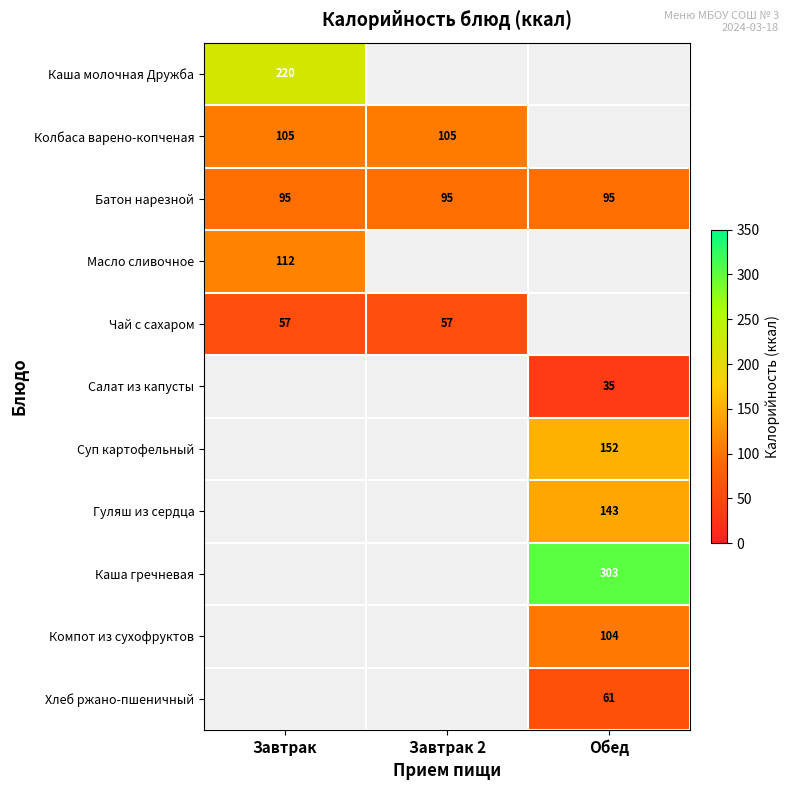

Which category has the highest value across all series?

Обед